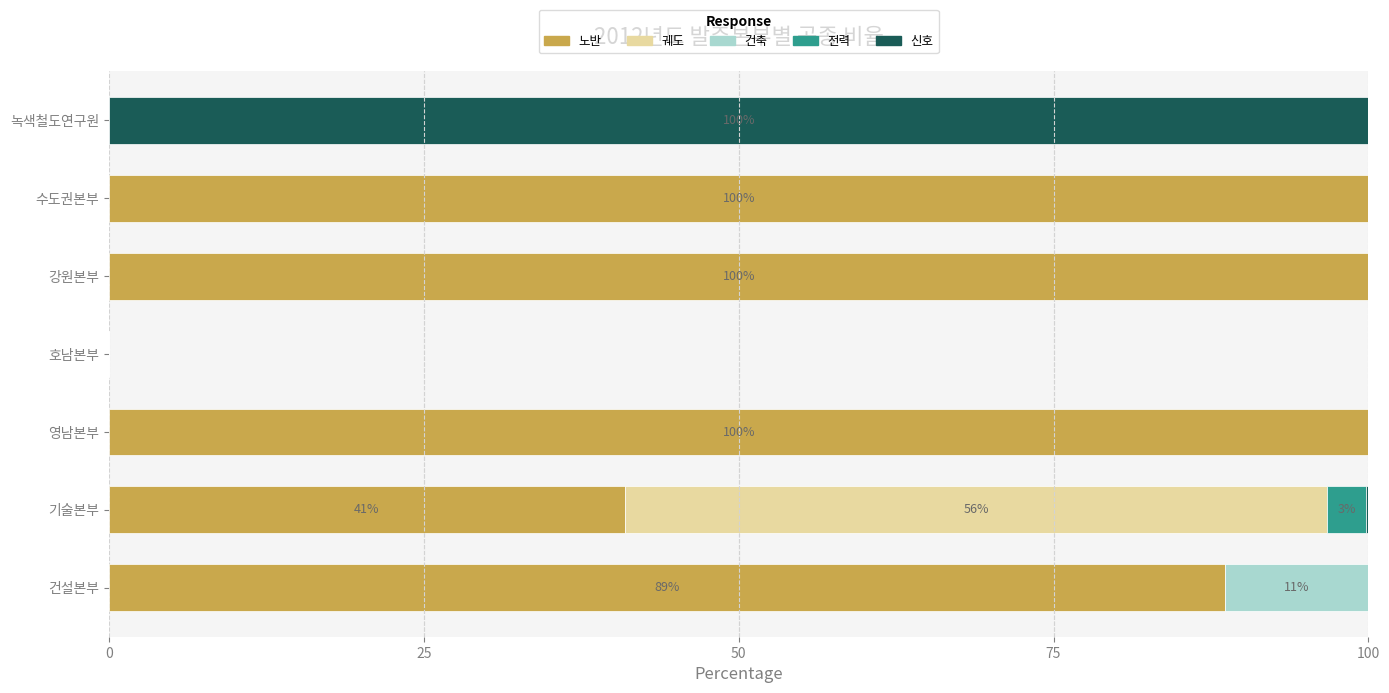

True or false: 노반 has a value of 100.0 at 영남본부.

True